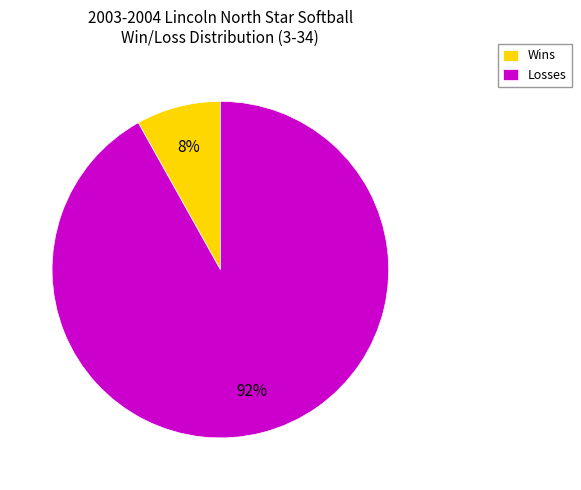

Is there a majority slice in this chart?

Yes